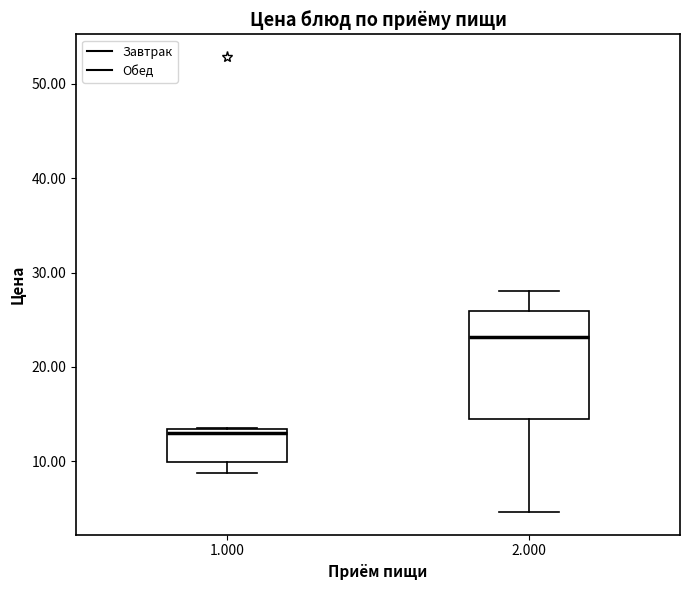

Which box's median line is the highest?

2.000